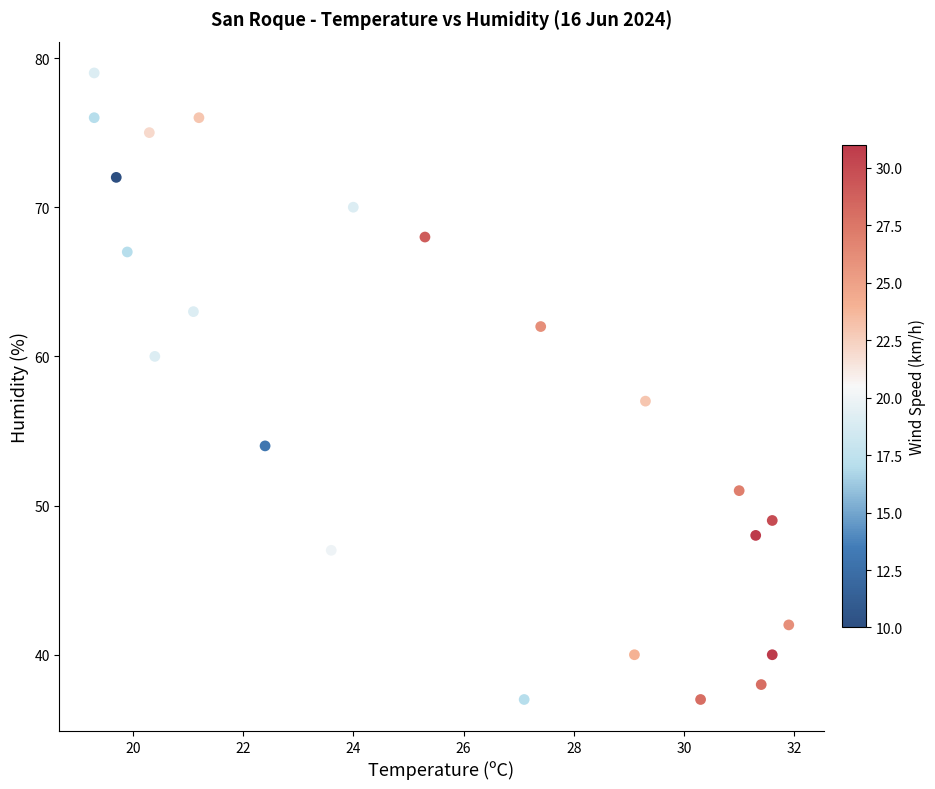

What is the range of Y values (max minus min)?

42